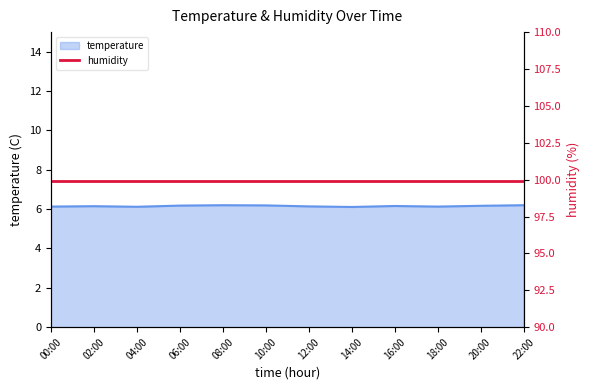

Is it true that temperature equals 6.2 at 06:00?

True